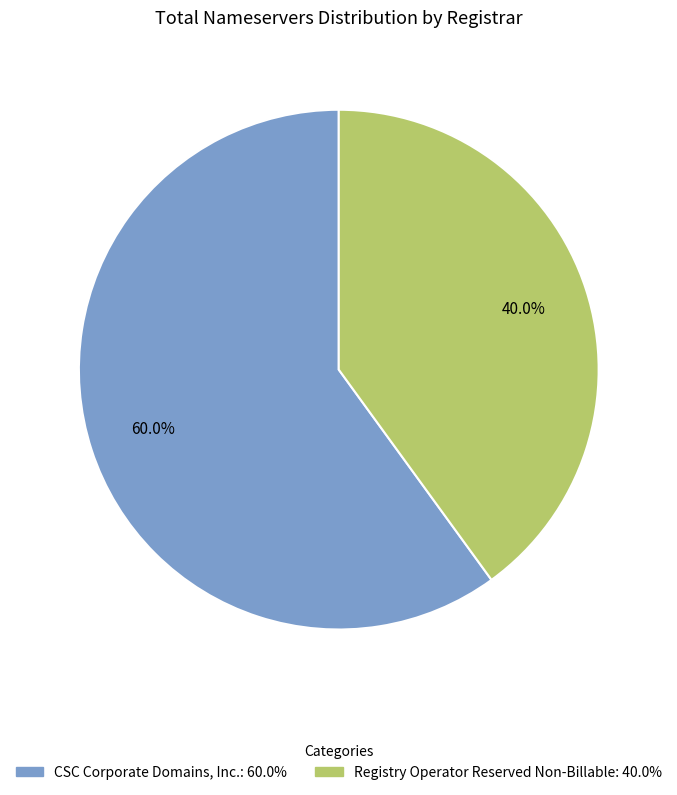

Does any single category account for the majority?

Yes